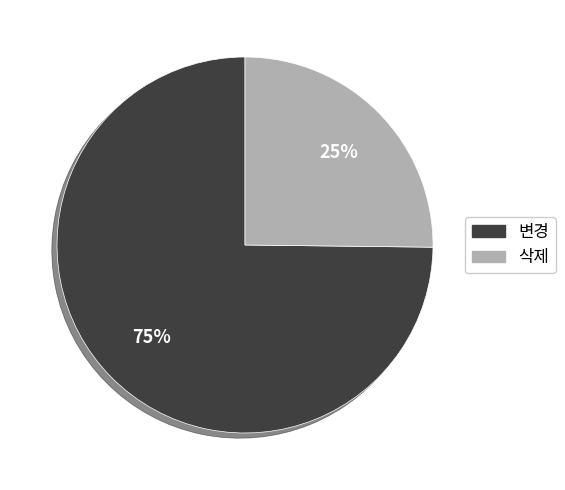

To the nearest percent, what is the difference between the 삭제 and 변경 slice percentages?

50%